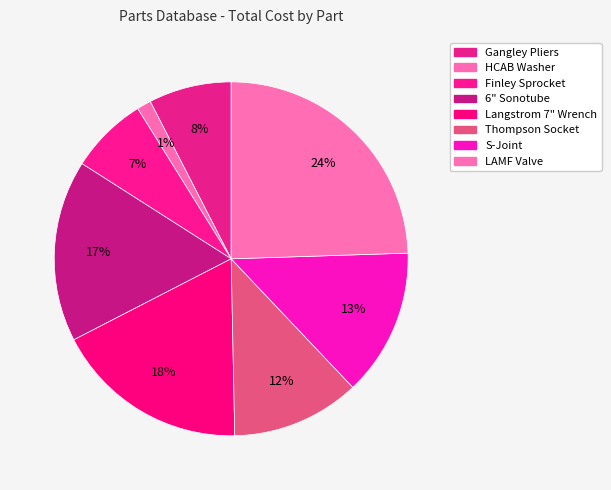

Count the number of slices in the pie.

8